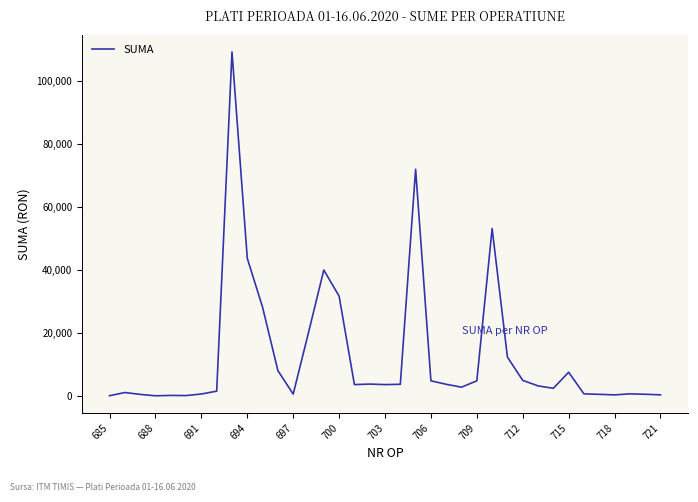

What is the difference between the maximum and minimum values?

109329.0